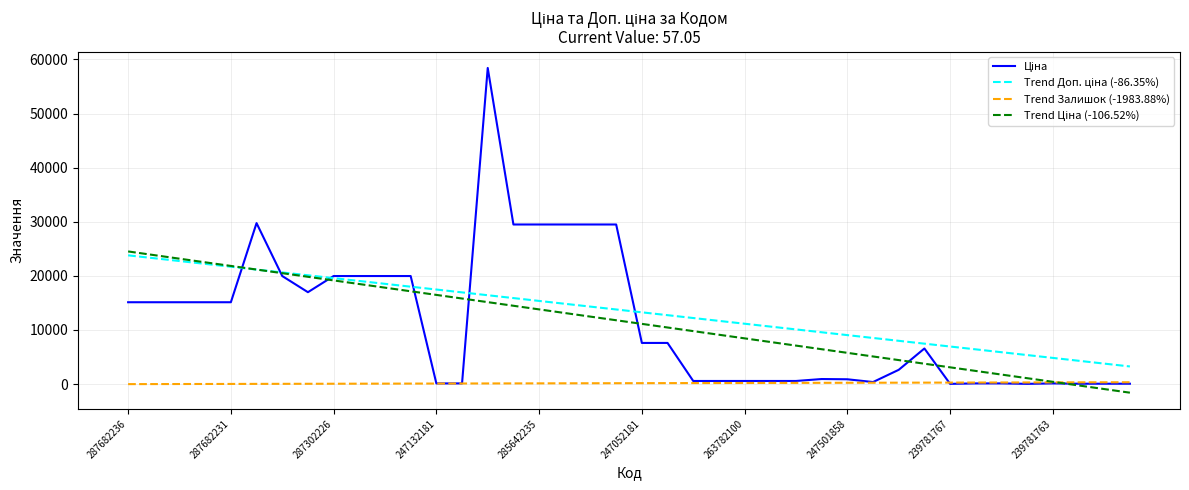

What is the label of the 3rd point from the right?

37